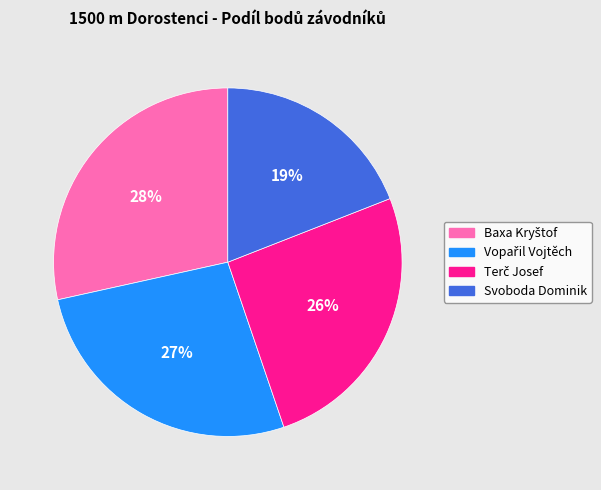

Does any single category account for the majority?

No